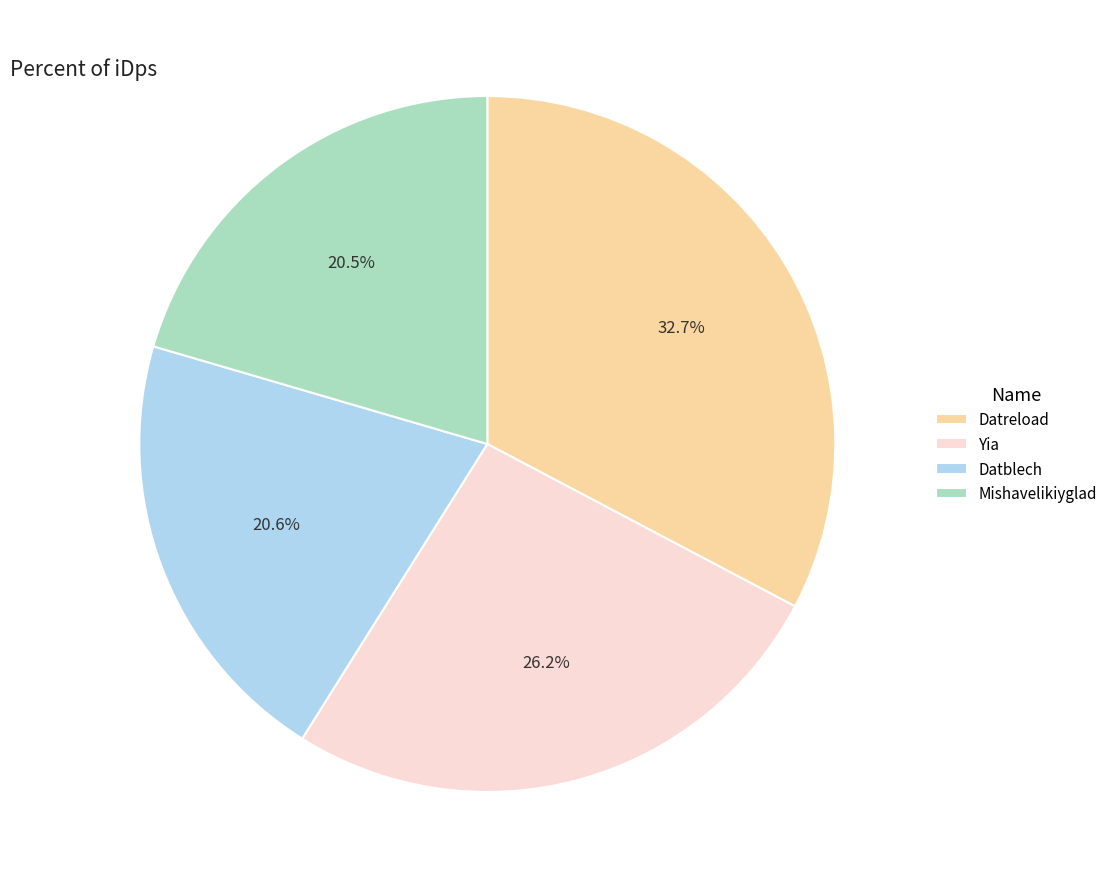

Approximately how many times larger is the value at Datblech compared to Datreload?

0.6